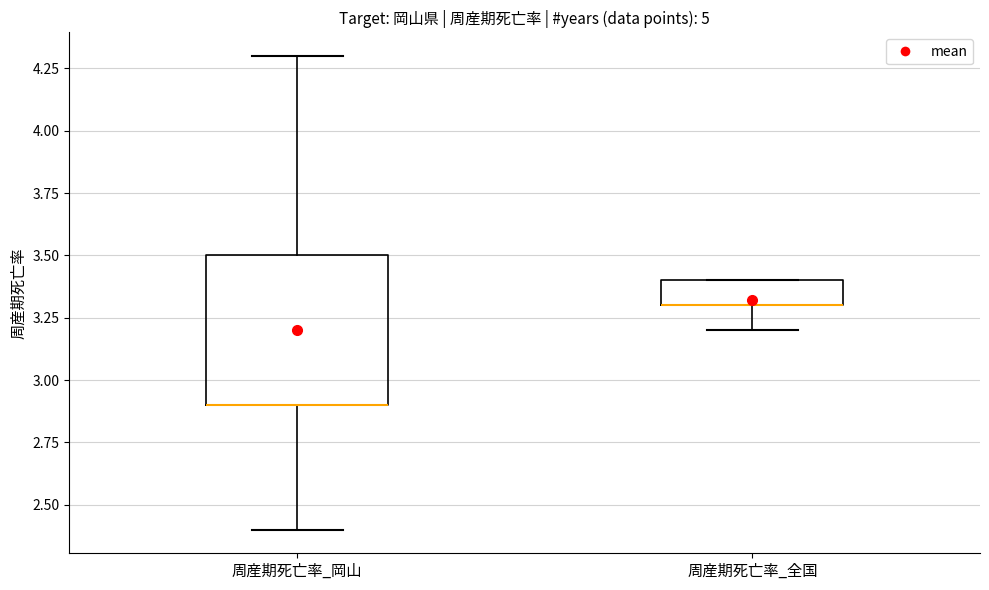

Comparing the boxes themselves (not the whiskers), which one is the tallest?

周産期死亡率_岡山